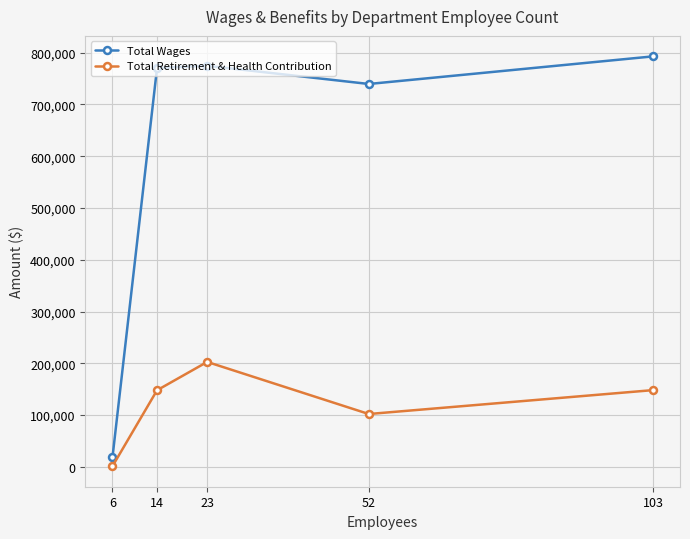

What is the total value across all series at 52?

841571